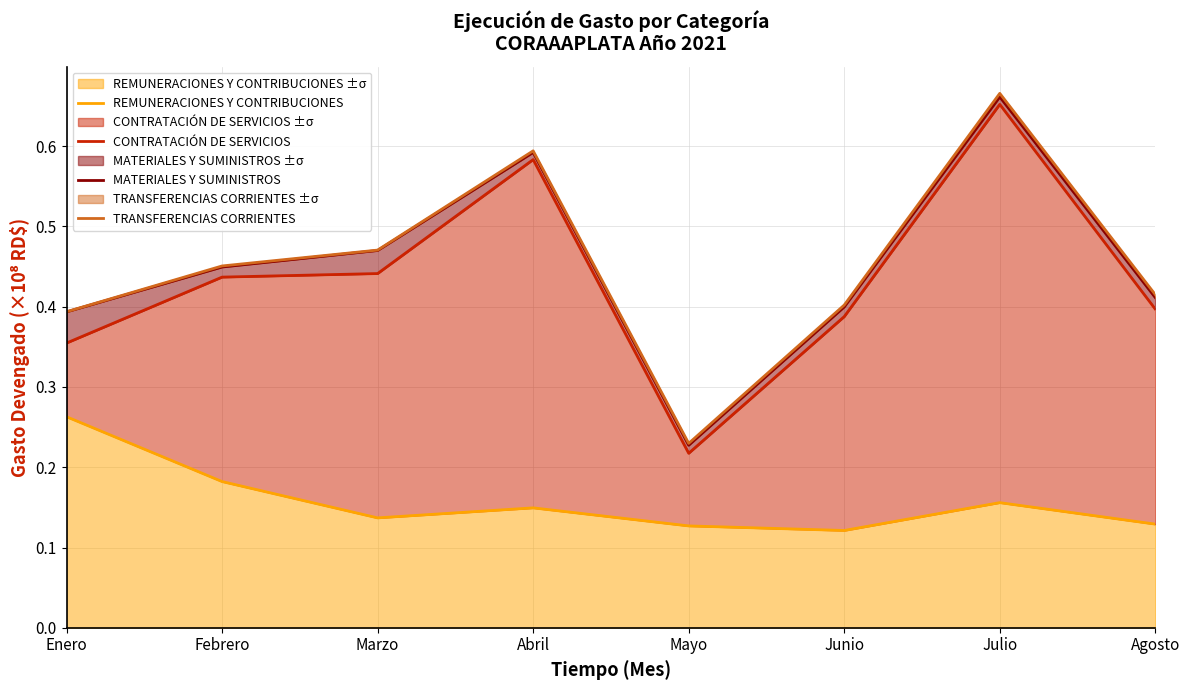

Reading left to right, what are all the values shown in this chart?

REMUNERACIONES Y CONTRIBUCIONES: Enero=0.3	Febrero=0.2	Marzo=0.1	Abril=0.1	Mayo=0.1	Junio=0.1	Julio=0.2	Agosto=0.1
CONTRATACIÓN DE SERVICIOS: Enero=0.4	Febrero=0.4	Marzo=0.4	Abril=0.6	Mayo=0.2	Junio=0.4	Julio=0.7	Agosto=0.4
MATERIALES Y SUMINISTROS: Enero=0.4	Febrero=0.4	Marzo=0.5	Abril=0.6	Mayo=0.2	Junio=0.4	Julio=0.7	Agosto=0.4
TRANSFERENCIAS CORRIENTES: Enero=0.4	Febrero=0.5	Marzo=0.5	Abril=0.6	Mayo=0.2	Junio=0.4	Julio=0.7	Agosto=0.4